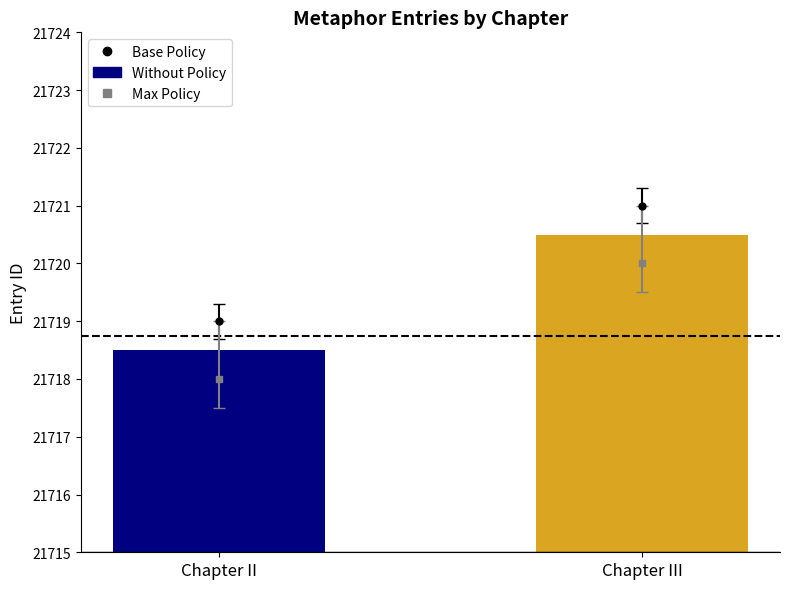

Reading right to left, what are all the values shown in this chart?

Chapter III=21720.5	Chapter II=21718.5